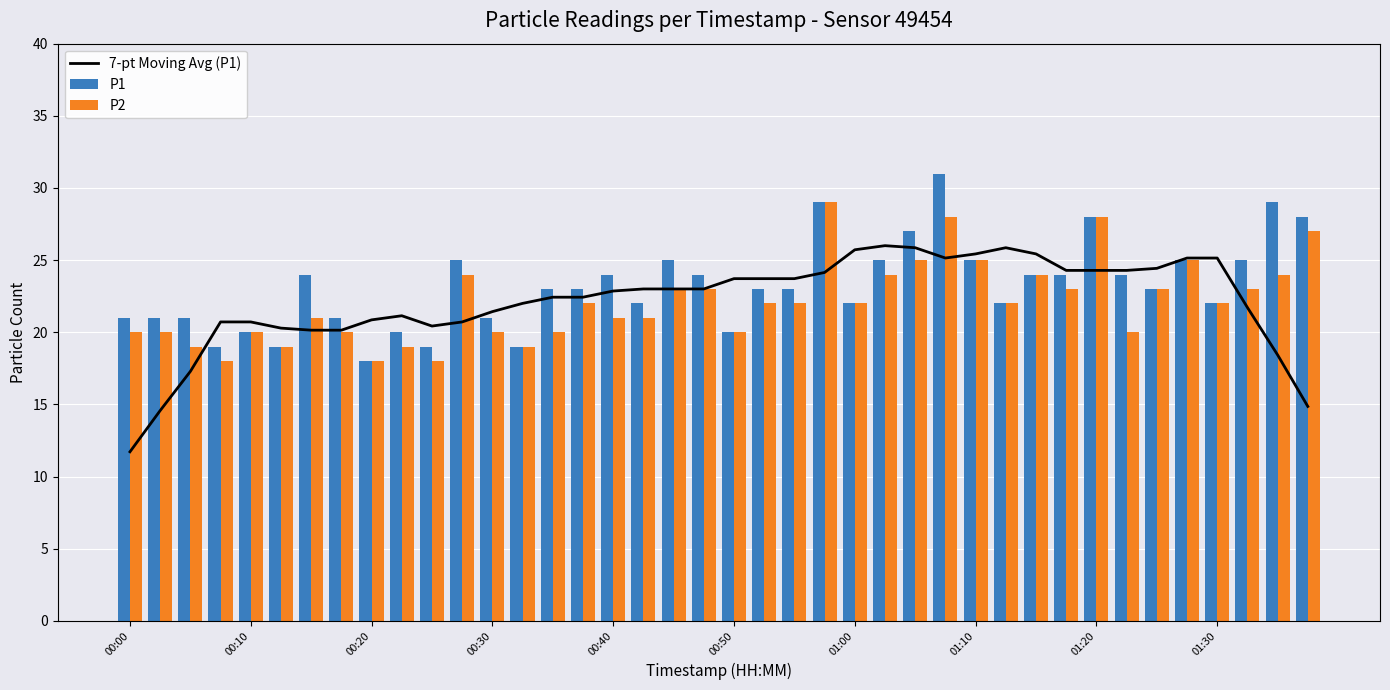

What is the difference between the maximum and minimum values in the P2 series?

11